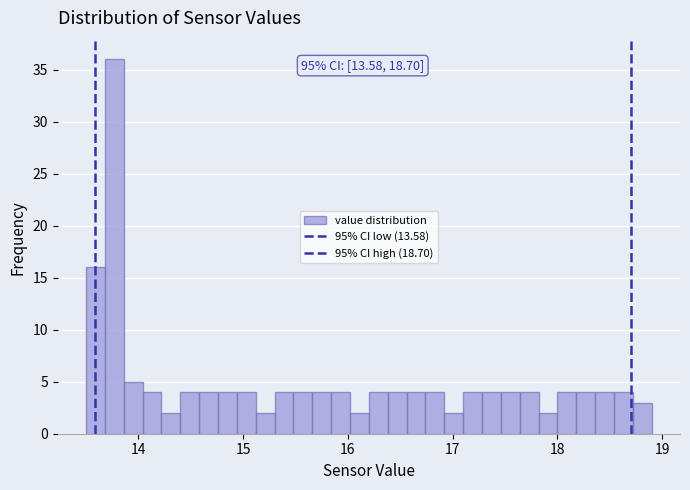

Around what value on the x-axis is the tallest bar? Give the approximate position of its centre, as read against the axis.

13.8